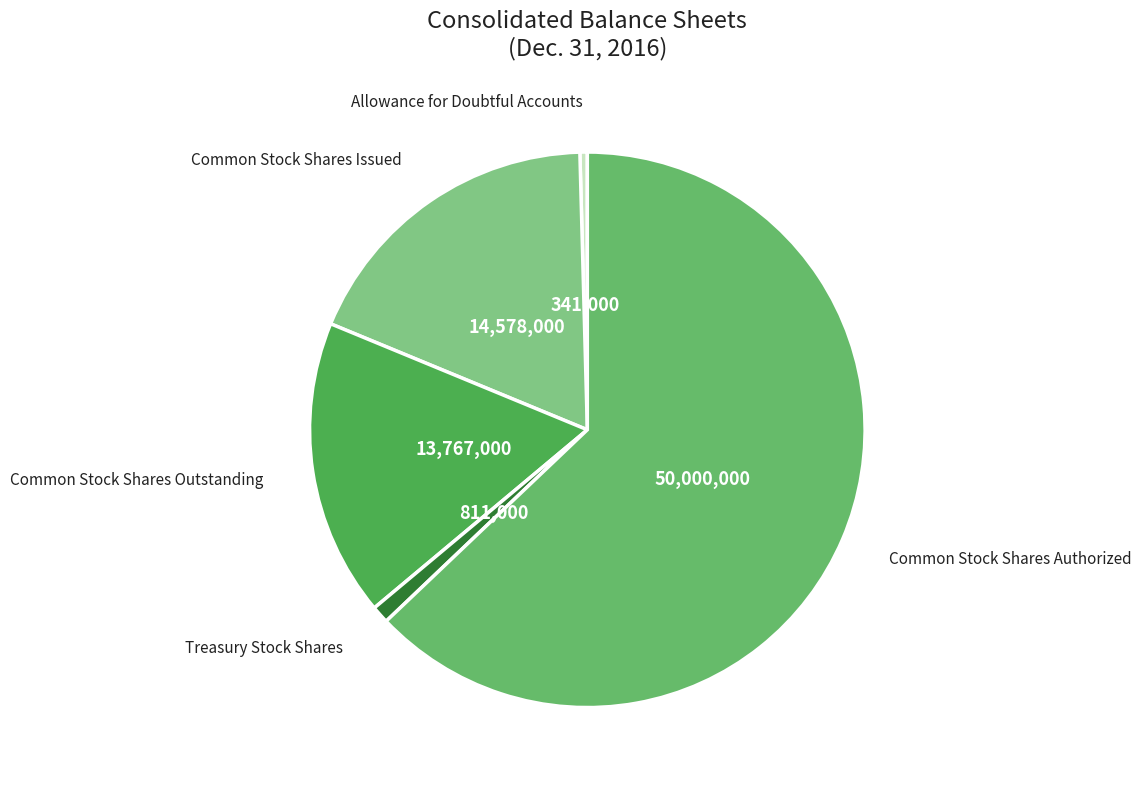

How many slices are in this pie chart?

5